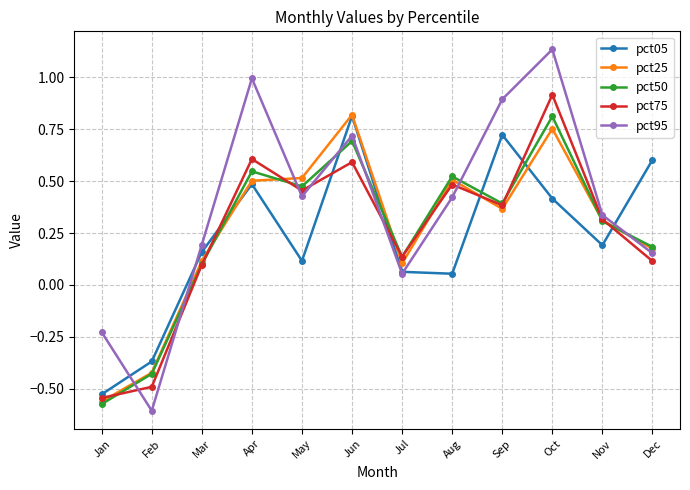

In pct05, how many points are higher than both neighbors (excluding endpoints)?

3